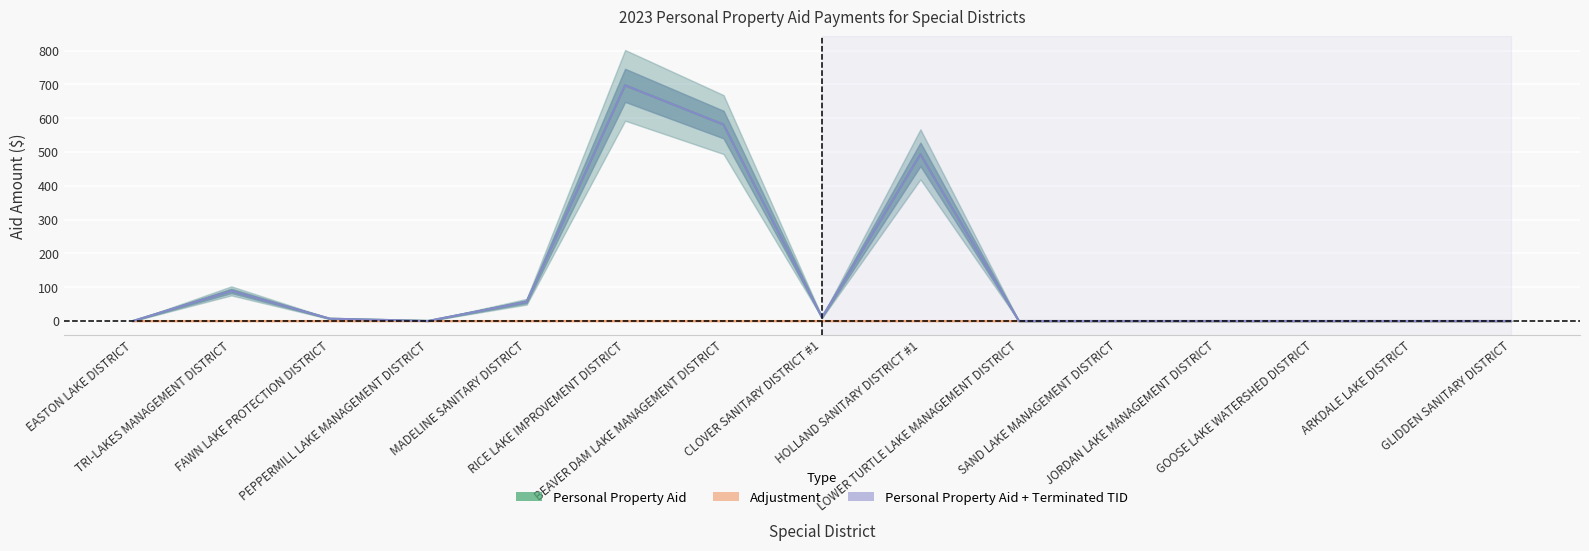

Reading left to right, what are all the values shown in this chart?

Personal Property Aid: EASTON LAKE DISTRICT=0.0	TRI-LAKES MANAGEMENT DISTRICT=89.1	FAWN LAKE PROTECTION DISTRICT=6.9	PEPPERMILL LAKE MANAGEMENT DISTRICT=0.2	MADELINE SANITARY DISTRICT=57.0	RICE LAKE IMPROVEMENT DISTRICT=697.3	BEAVER DAM LAKE MANAGEMENT DISTRICT=581.2	CLOVER SANITARY DISTRICT #1=10.6	HOLLAND SANITARY DISTRICT #1=493.1	LOWER TURTLE LAKE MANAGEMENT DISTRICT=0.0	SAND LAKE MANAGEMENT DISTRICT=0.0	JORDAN LAKE MANAGEMENT DISTRICT=0.0	GOOSE LAKE WATERSHED DISTRICT=0.0	ARKDALE LAKE DISTRICT=0.0	GLIDDEN SANITARY DISTRICT=0.0
Adjustment: EASTON LAKE DISTRICT=0.0	TRI-LAKES MANAGEMENT DISTRICT=0.0	FAWN LAKE PROTECTION DISTRICT=0.0	PEPPERMILL LAKE MANAGEMENT DISTRICT=0.0	MADELINE SANITARY DISTRICT=0.0	RICE LAKE IMPROVEMENT DISTRICT=0.0	BEAVER DAM LAKE MANAGEMENT DISTRICT=0.0	CLOVER SANITARY DISTRICT #1=0.0	HOLLAND SANITARY DISTRICT #1=0.0	LOWER TURTLE LAKE MANAGEMENT DISTRICT=0.0	SAND LAKE MANAGEMENT DISTRICT=0.0	JORDAN LAKE MANAGEMENT DISTRICT=0.0	GOOSE LAKE WATERSHED DISTRICT=0.0	ARKDALE LAKE DISTRICT=0.0	GLIDDEN SANITARY DISTRICT=0.0
Personal Property Aid + Terminated TID: EASTON LAKE DISTRICT=0.0	TRI-LAKES MANAGEMENT DISTRICT=89.1	FAWN LAKE PROTECTION DISTRICT=6.9	PEPPERMILL LAKE MANAGEMENT DISTRICT=0.2	MADELINE SANITARY DISTRICT=57.0	RICE LAKE IMPROVEMENT DISTRICT=697.3	BEAVER DAM LAKE MANAGEMENT DISTRICT=581.2	CLOVER SANITARY DISTRICT #1=10.6	HOLLAND SANITARY DISTRICT #1=493.1	LOWER TURTLE LAKE MANAGEMENT DISTRICT=0.0	SAND LAKE MANAGEMENT DISTRICT=0.0	JORDAN LAKE MANAGEMENT DISTRICT=0.0	GOOSE LAKE WATERSHED DISTRICT=0.0	ARKDALE LAKE DISTRICT=0.0	GLIDDEN SANITARY DISTRICT=0.0